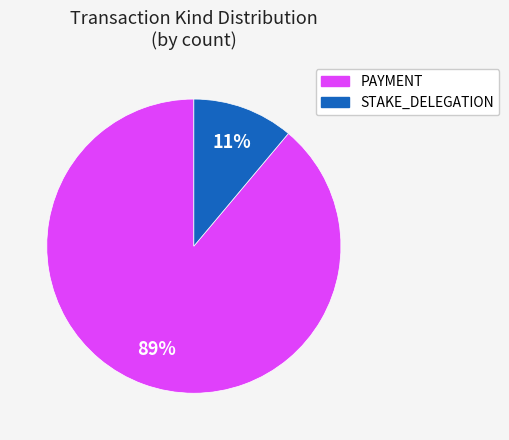

Is there any slice that represents more than half of the pie?

Yes